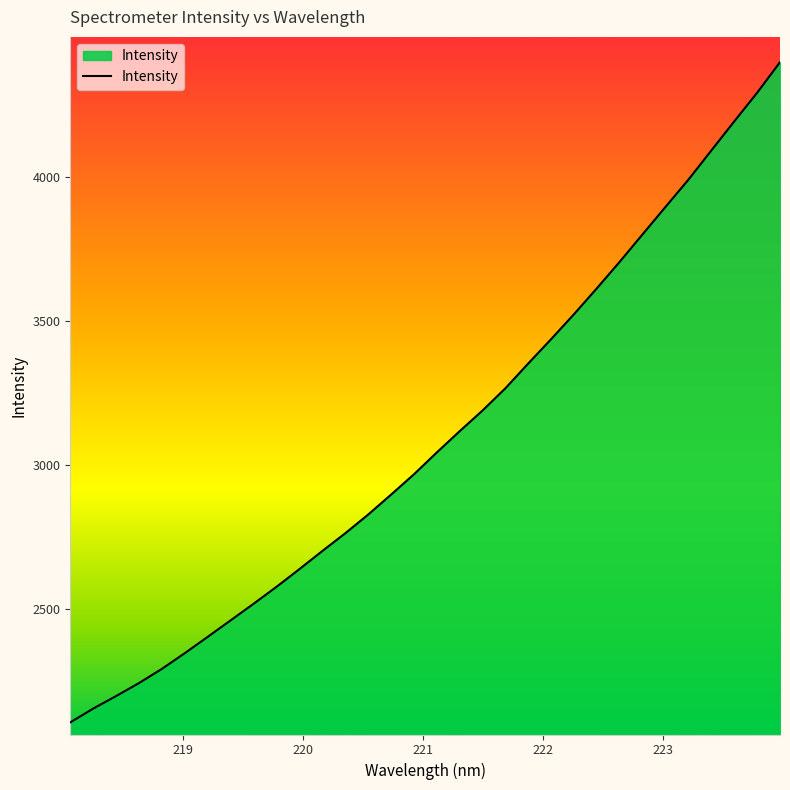

What is the average value?

3092.7